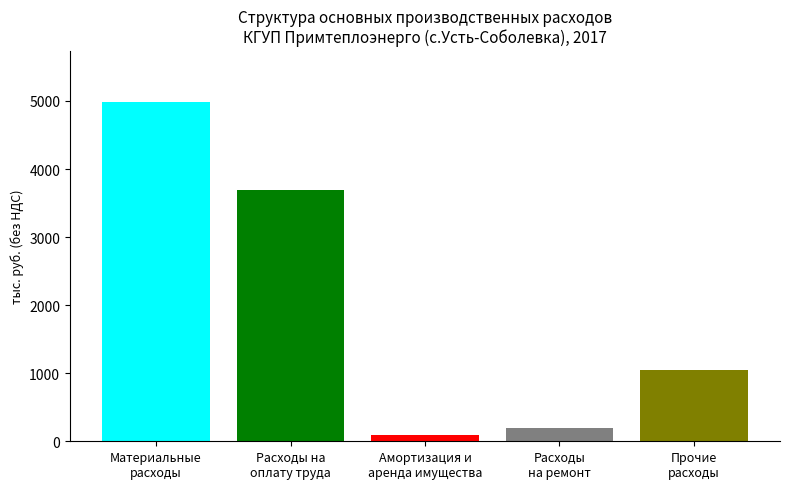

What is the maximum value shown in the chart?

4988.6